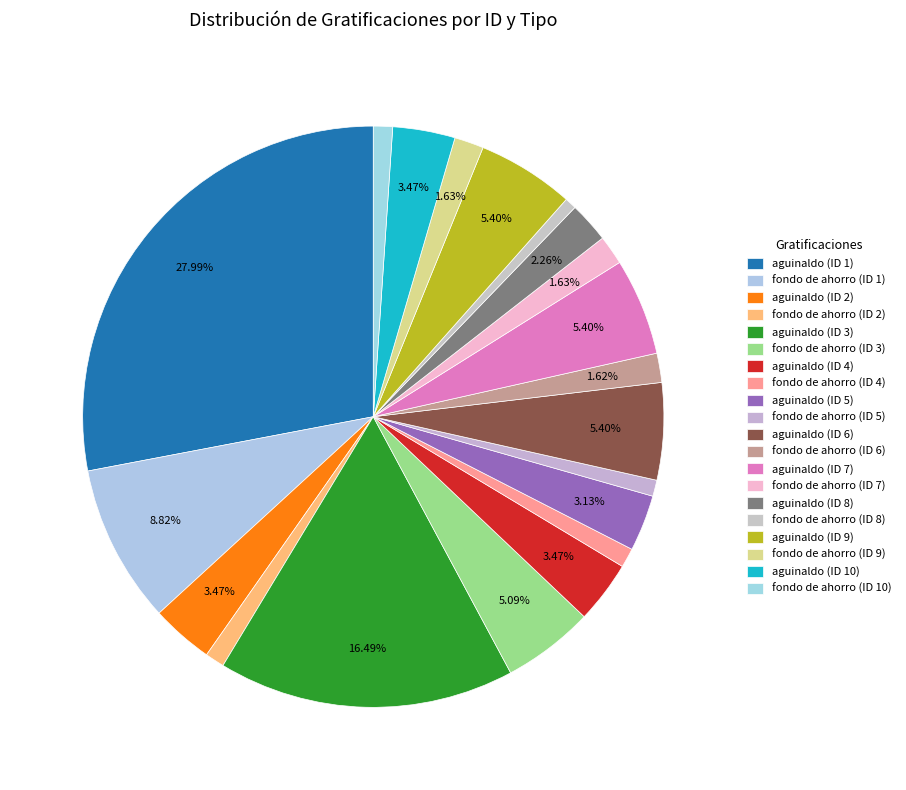

Count the number of slices in the pie.

20